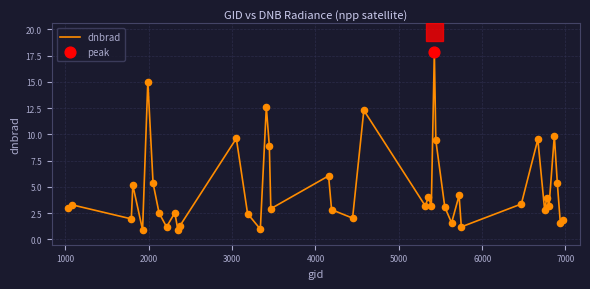

What is the smallest value displayed?

0.9